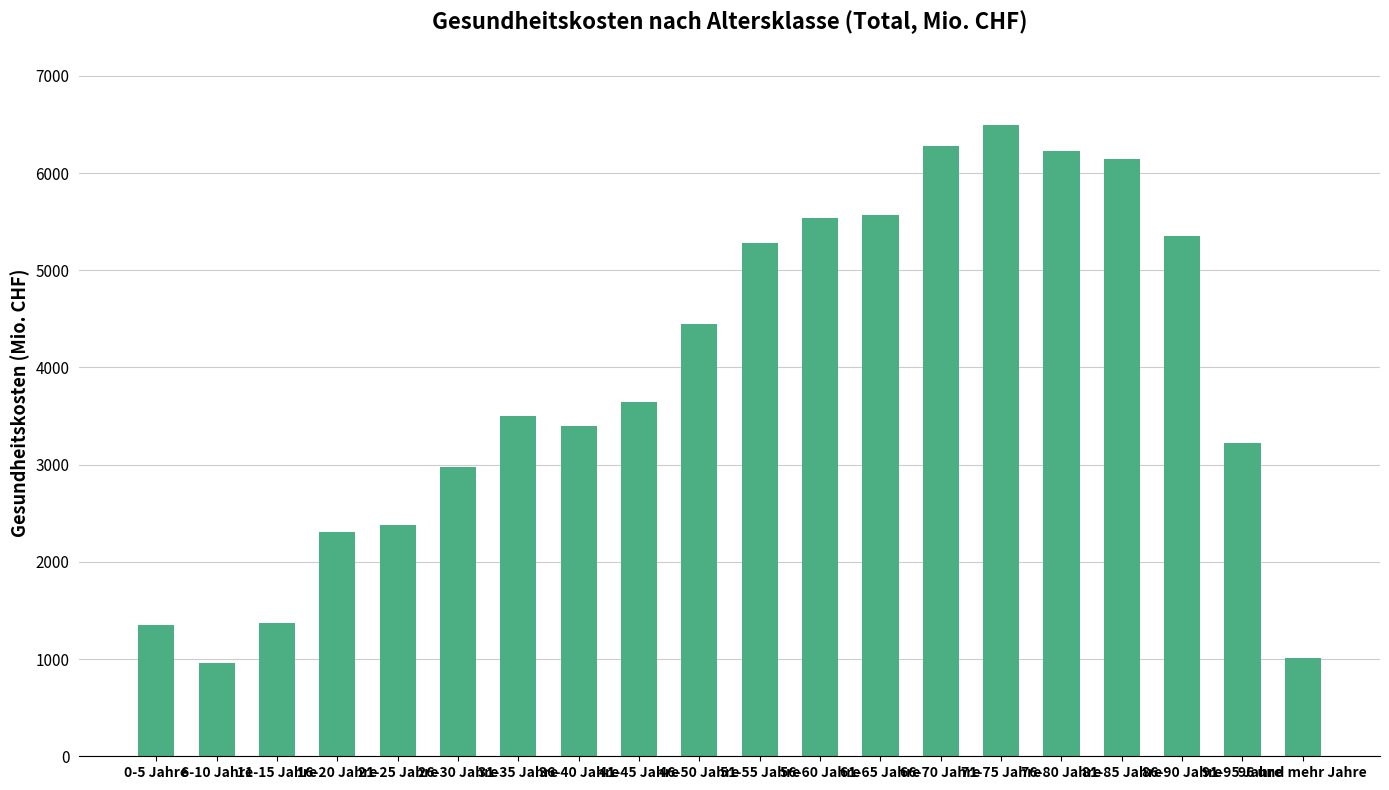

At which label does the data first exceed 3645?

41-45 Jahre